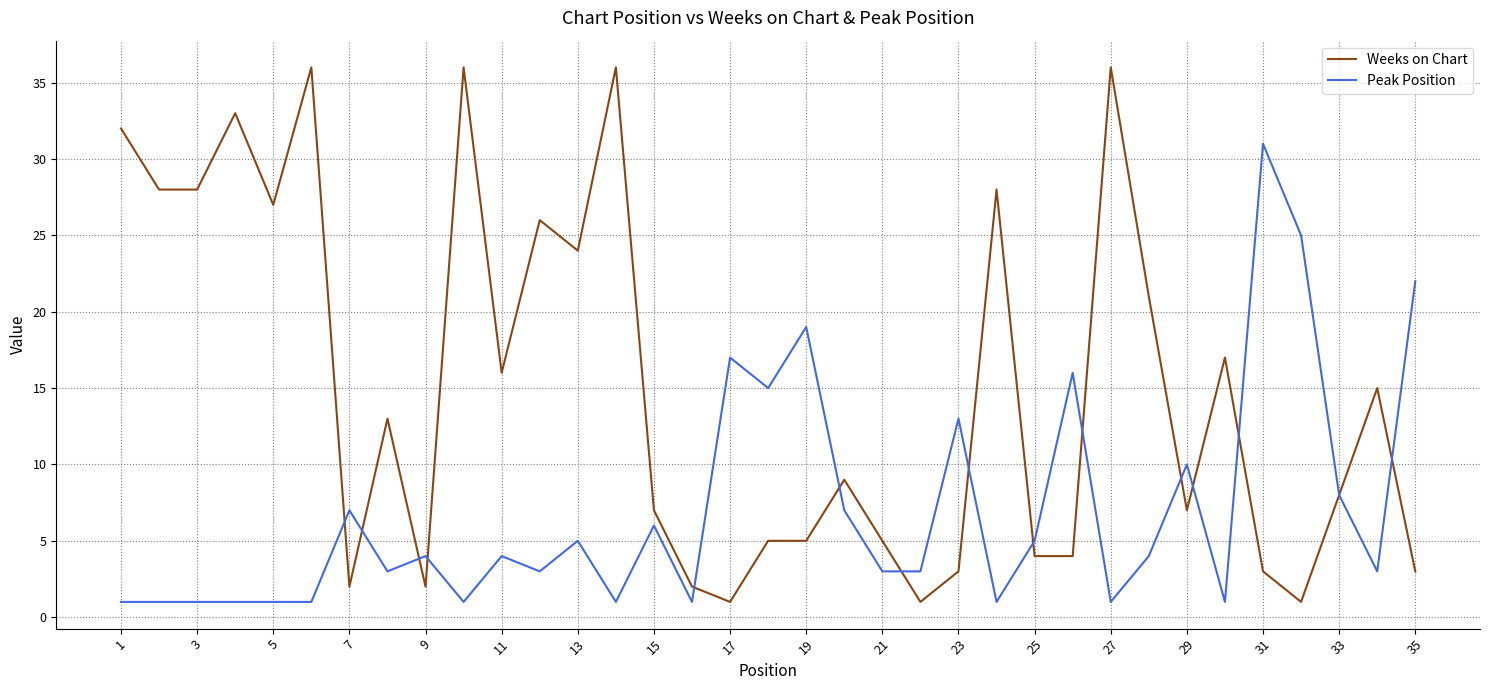

Reading left to right, extract all data points from this chart.

Weeks on Chart: 32	28	28	33	27	36	2	13	2	36	16	26	24	36	7	2	1	5	5	9	5	1	3	28	4	4	36	21	7	17	3	1	8	15	3
Peak Position: 1	1	1	1	1	1	7	3	4	1	4	3	5	1	6	1	17	15	19	7	3	3	13	1	5	16	1	4	10	1	31	25	8	3	22